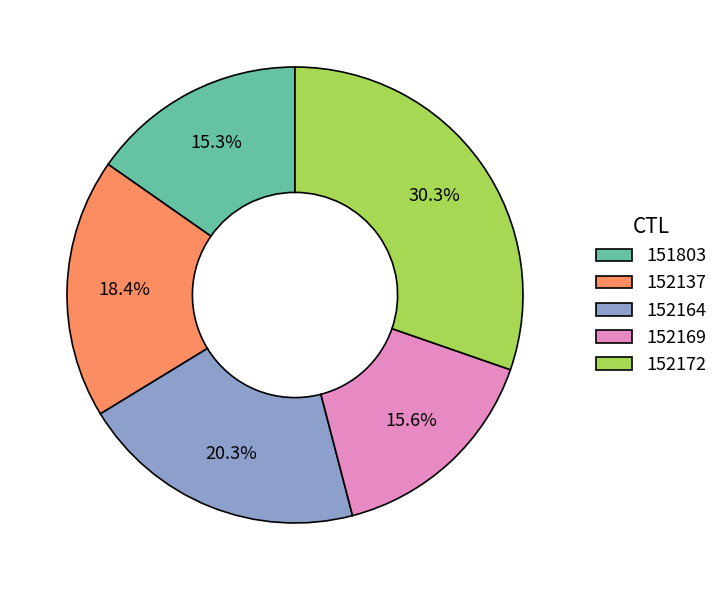

Do 152164 and 152137 together represent more than half of the pie?

No